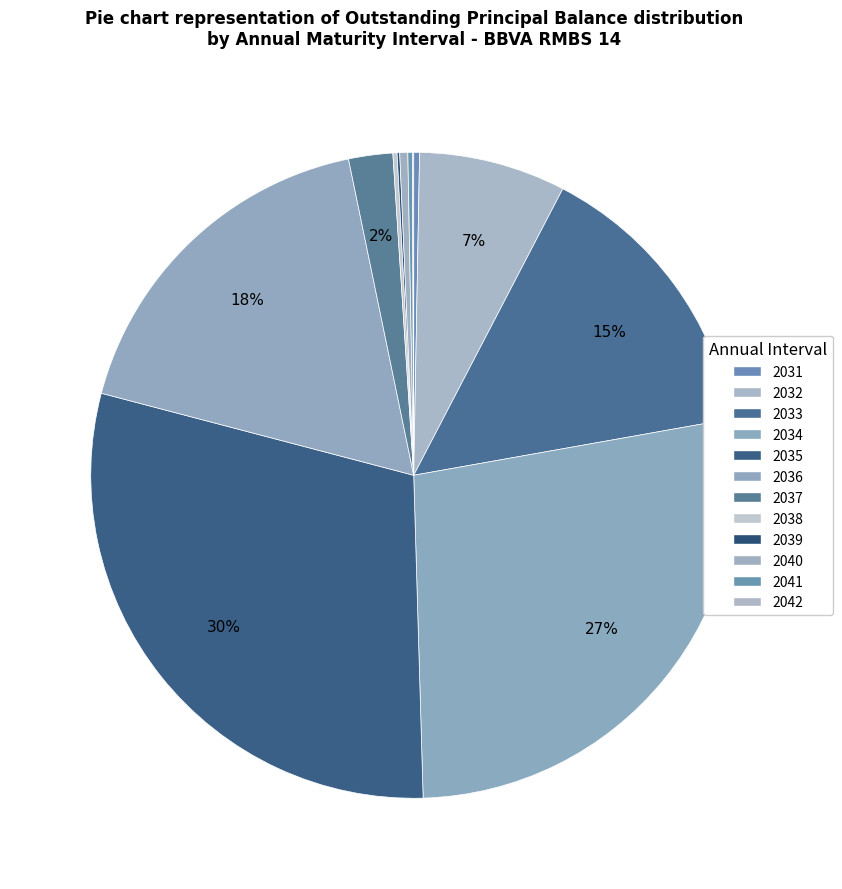

Combined, do 2041 and 2042 account for over 50%?

No